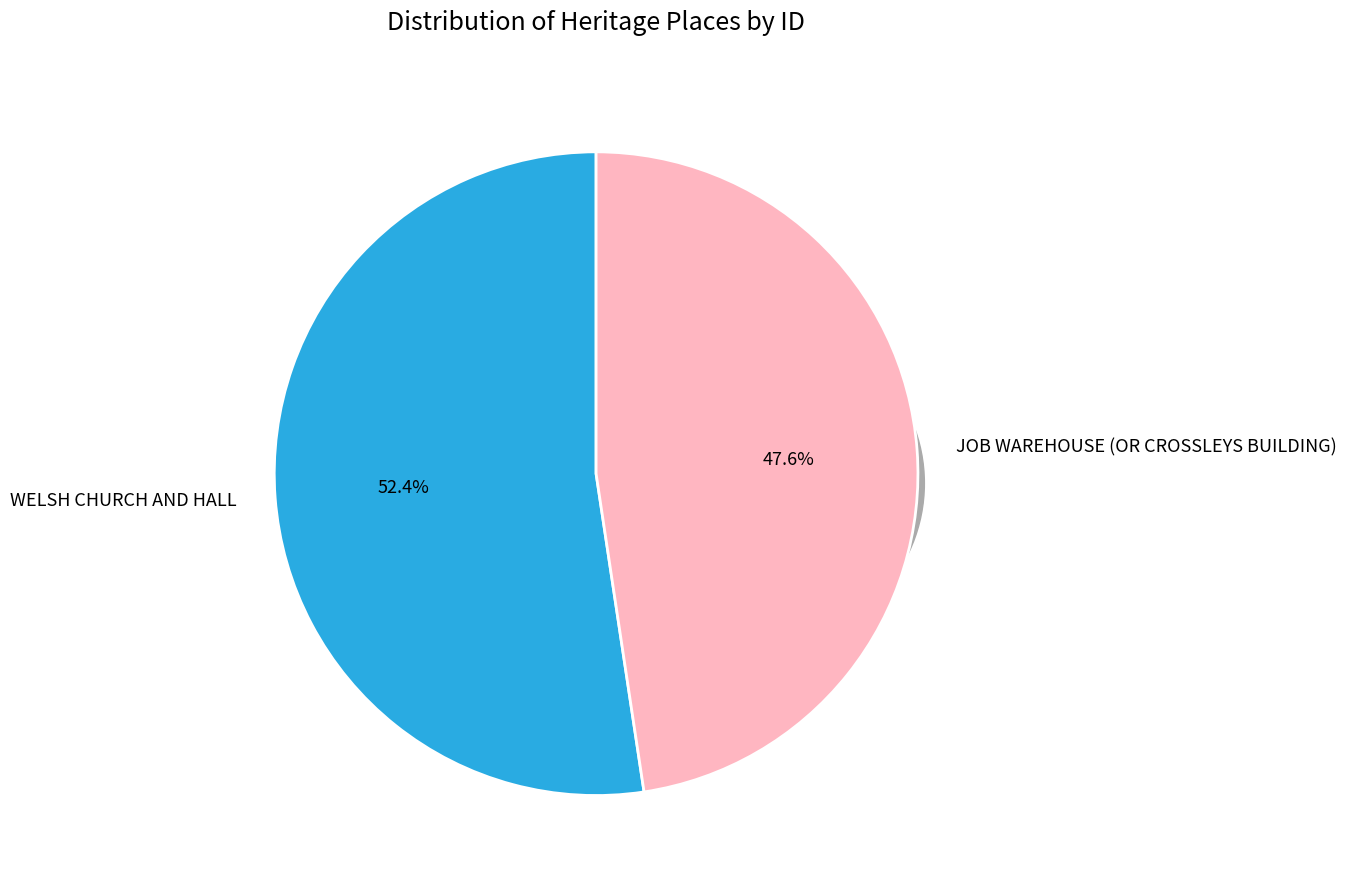

To the nearest percent, what is the difference between the JOB WAREHOUSE (OR CROSSLEYS BUILDING) and WELSH CHURCH AND HALL slice percentages?

5%